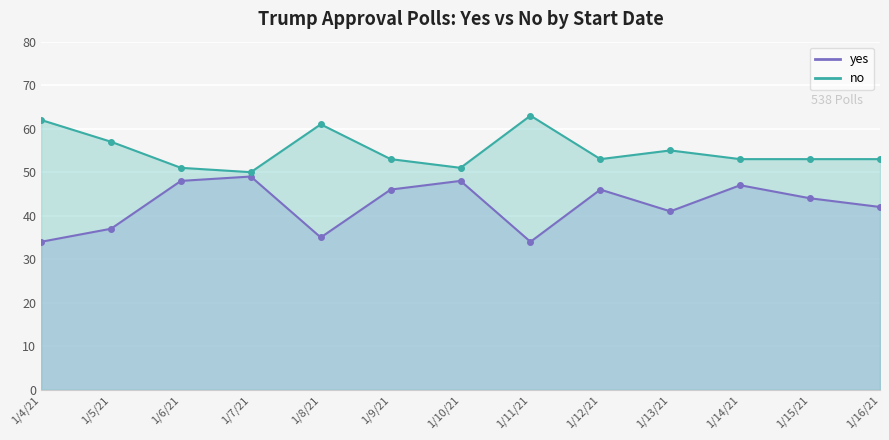

List the series in order of their peak value, lowest first.

yes, no